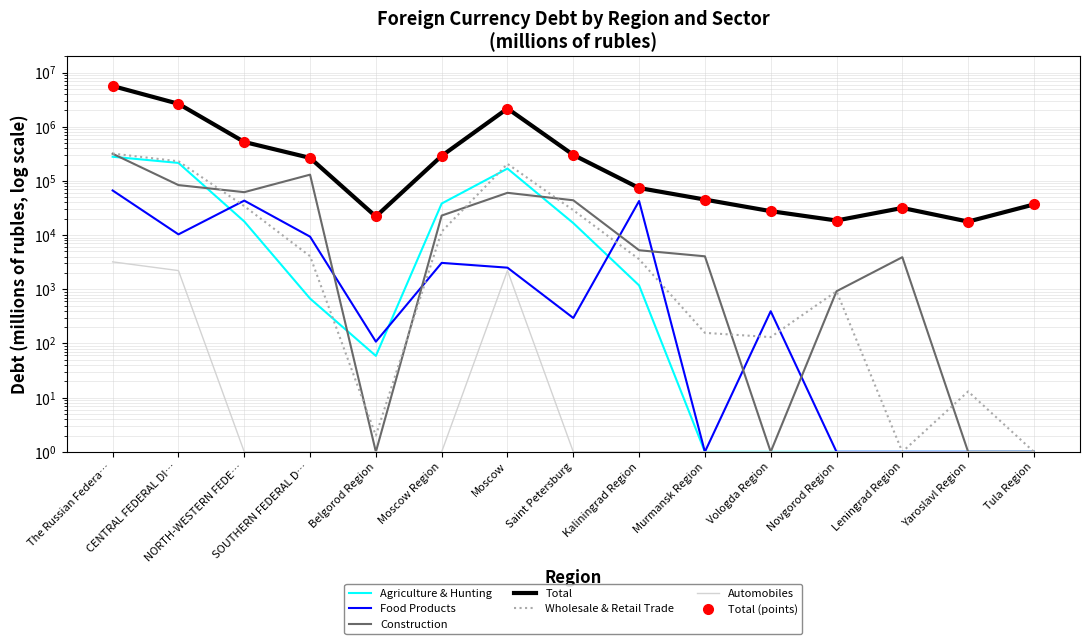

True or false: total and agriculture_hunting intersect in this chart.

False